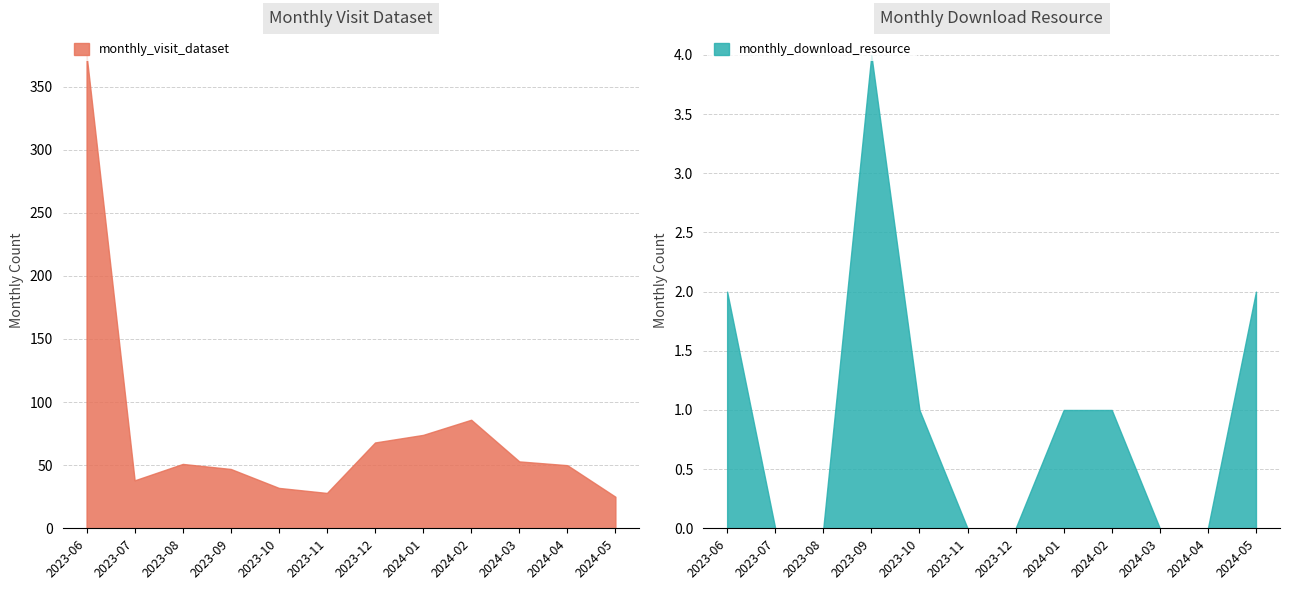

At which category does monthly_visit_dataset reach its first local valley?

2023-07